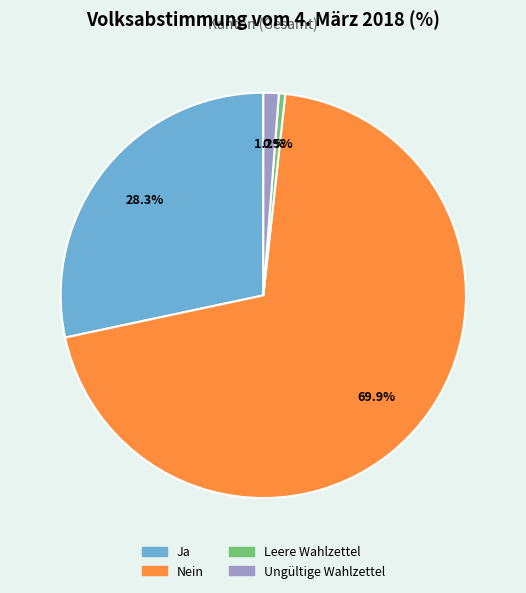

How many segments does this pie chart have?

4